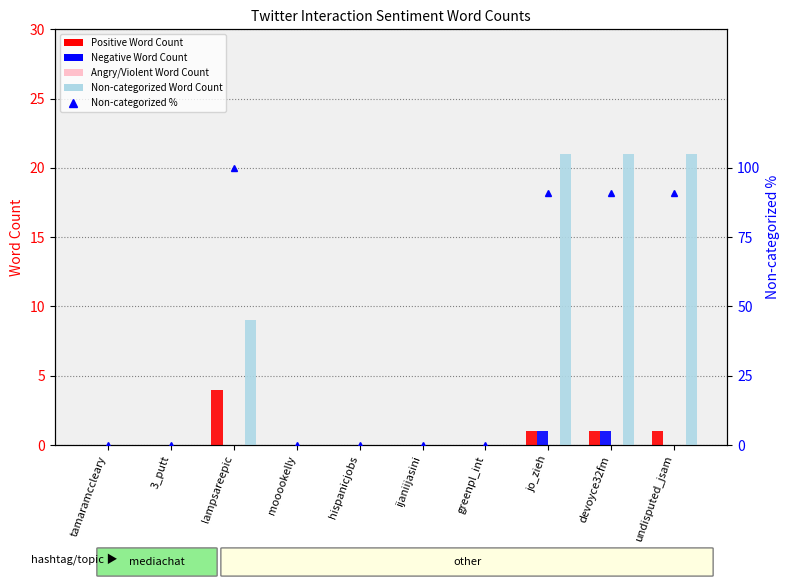

Rank the categories by Non-categorized % value from lowest to highest.

tamaramccleary, 3_putt, mooookelly, hispanicjobs, ijaniijasini, greenpl_int, jo_zieh, devoyce32fm, undisputed_jsam, lampsareepic